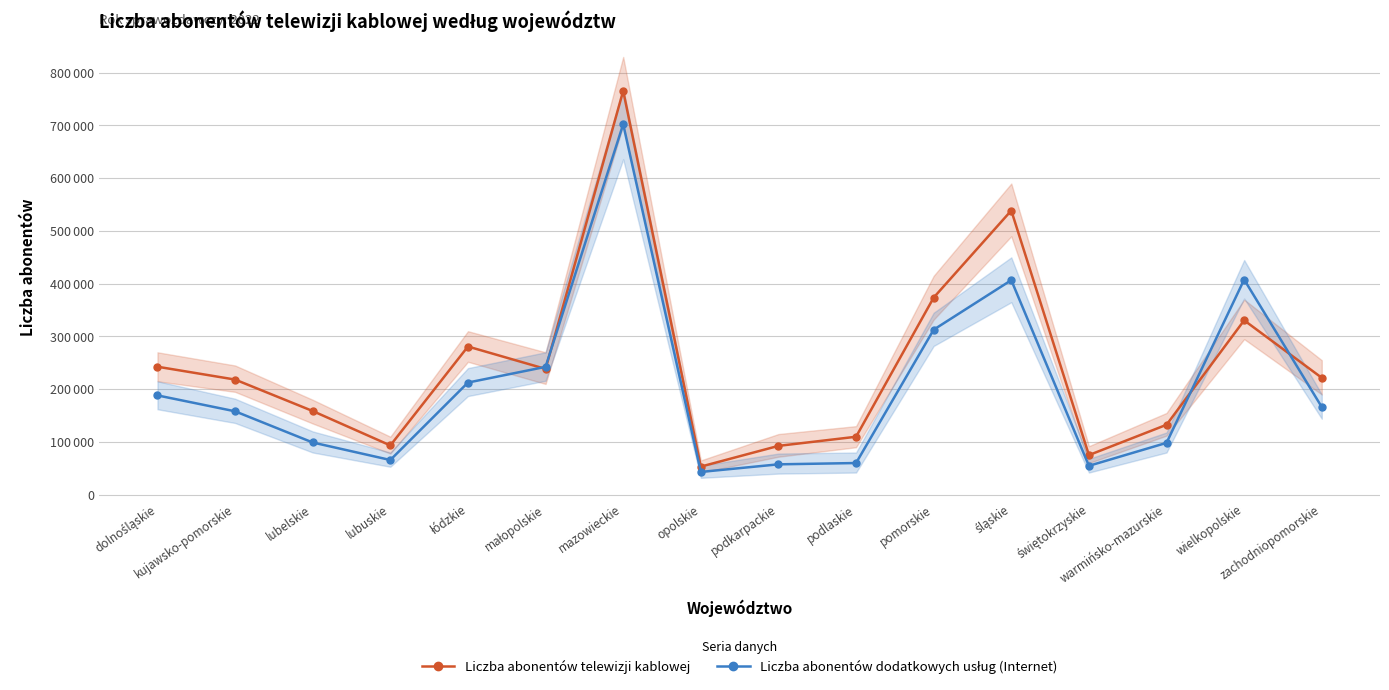

What is the lowest value of the Liczba abonentów dodatkowych usług (Internet) series?

43161